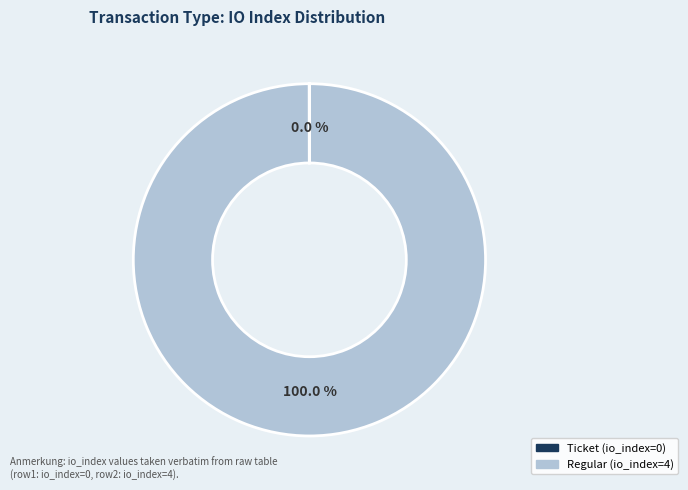

Does Regular represent more than half of the total?

Yes